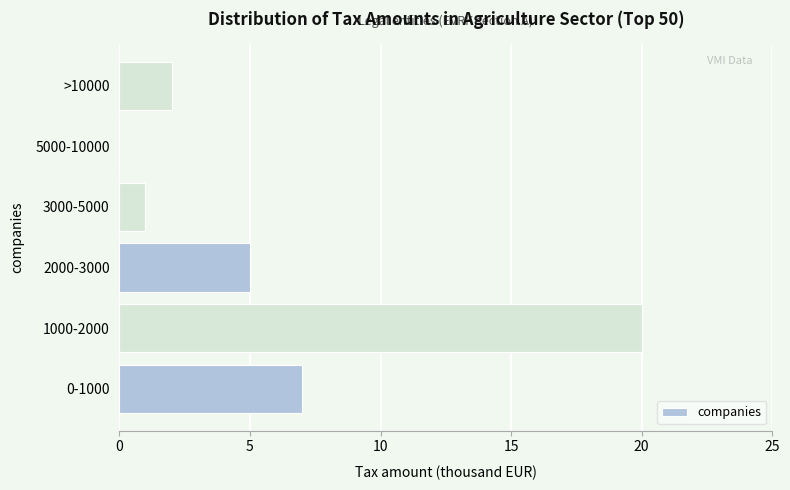

Reading bottom to top, what are all the values shown in this chart?

0-1000=7	1000-2000=20	2000-3000=5	3000-5000=1	5000-10000=0	>10000=2